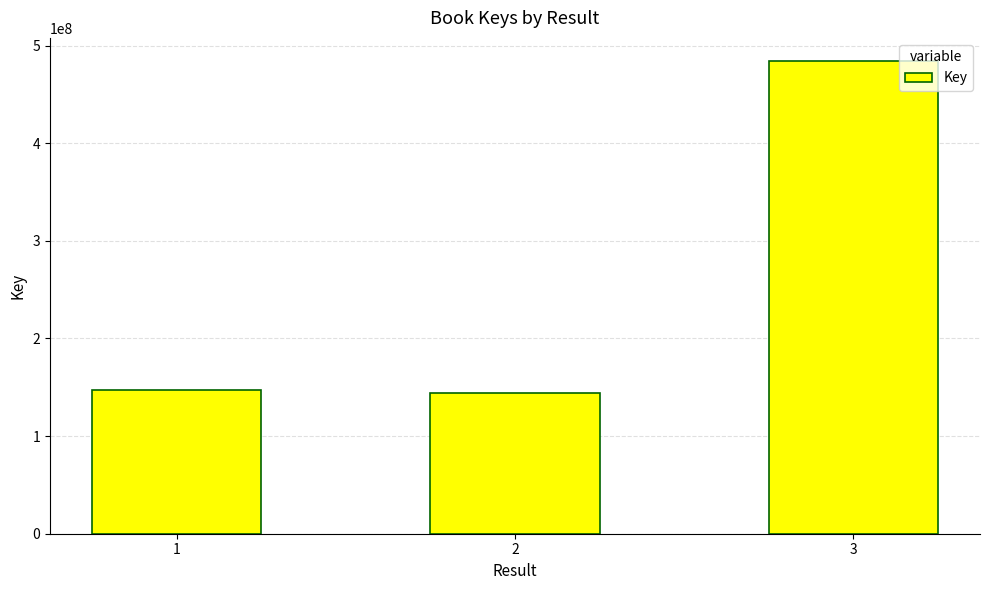

Approximately how many times larger is the value at 2 compared to 1?

1.0